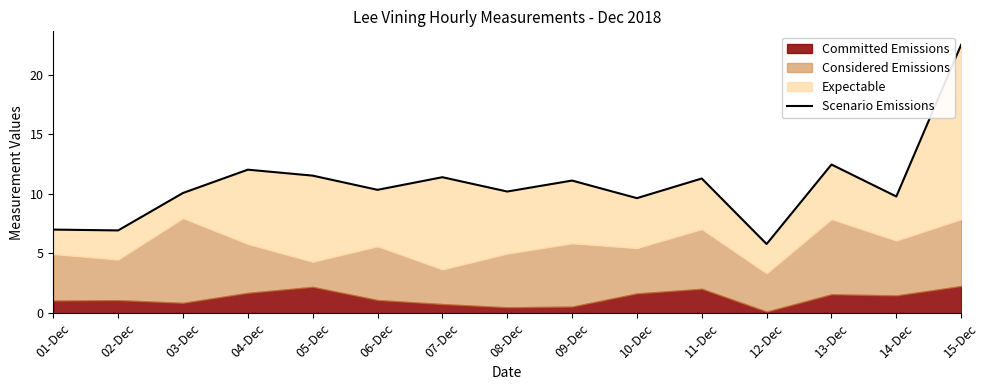

Reading left to right, list all the values displayed in this chart.

7.0	6.9	10.1	12.0	11.5	10.3	11.4	10.2	11.1	9.6	11.3	5.8	12.5	9.8	22.5